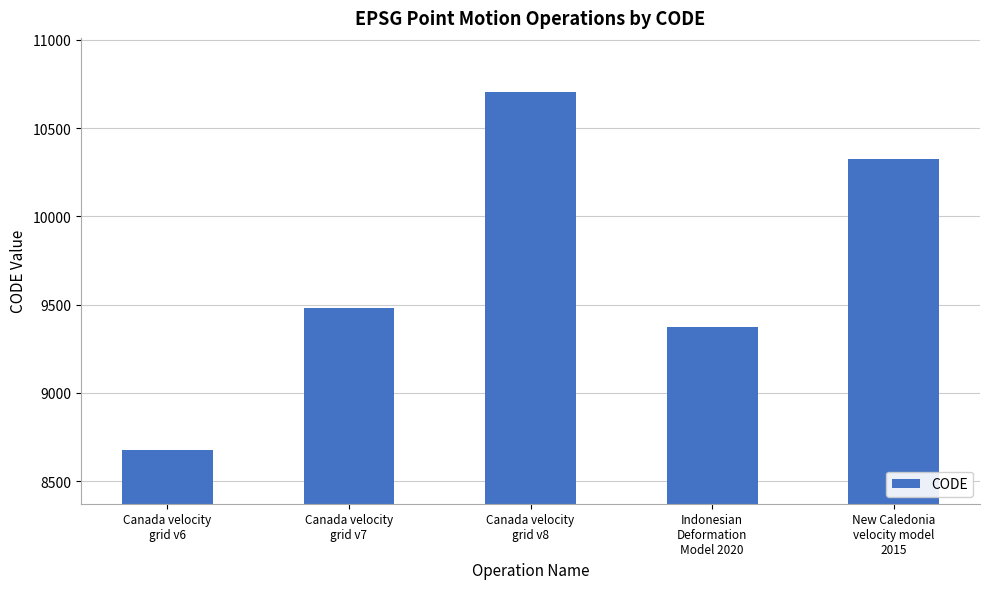

At which category does the chart reach its minimum across all series?

Canada velocity
grid v6